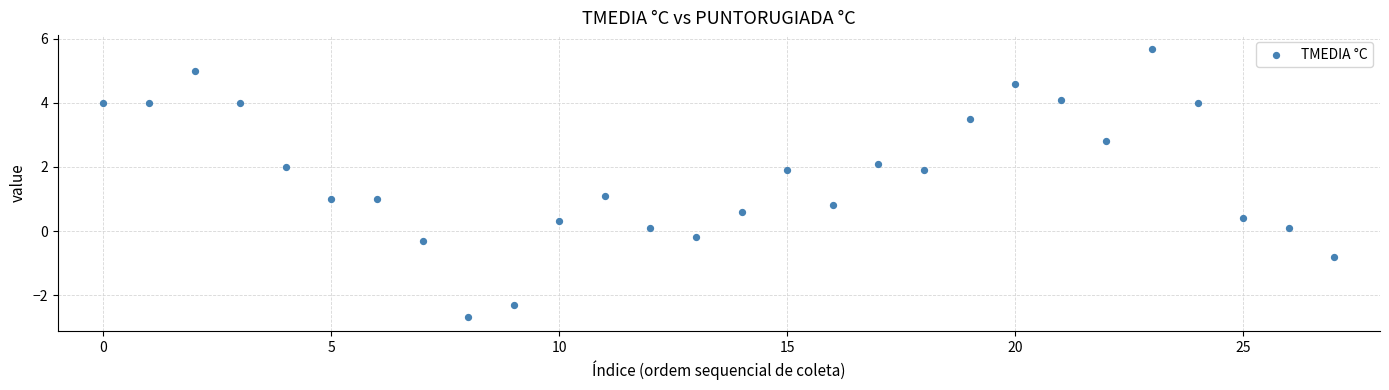

What is the range of Y values (max minus min)?

8.4